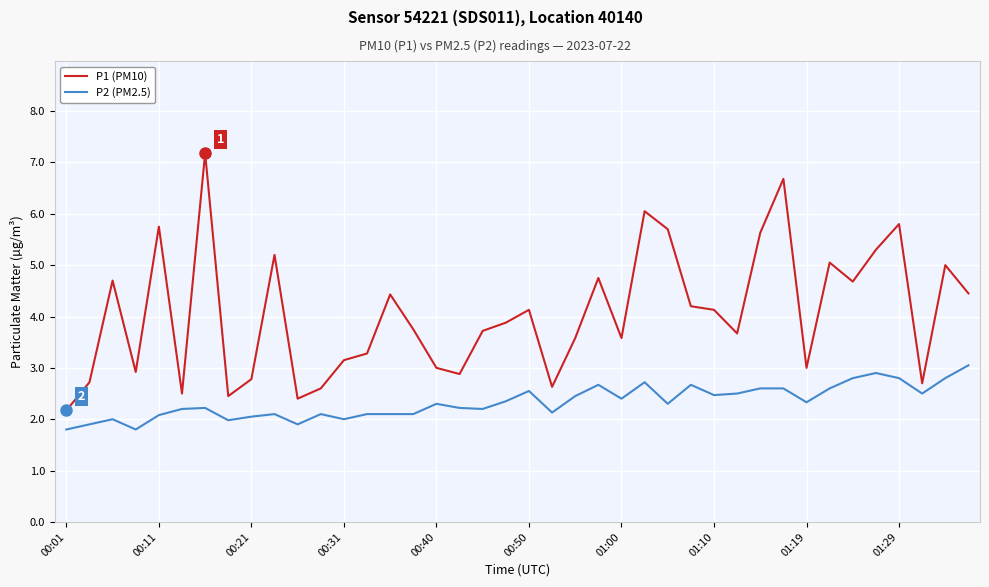

In P1 (PM10), how many points are lower than both neighbors (excluding endpoints)?

11